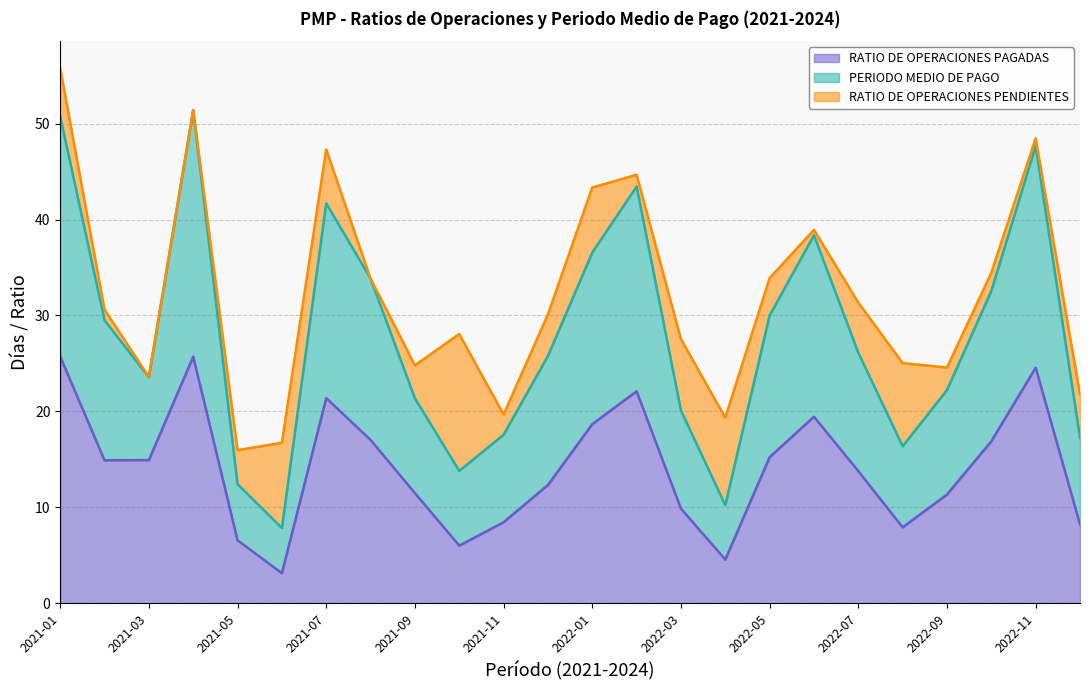

What are all the series names shown in the legend?

RATIO DE OPERACIONES PAGADAS, PERIODO MEDIO DE PAGO, RATIO DE OPERACIONES PENDIENTES